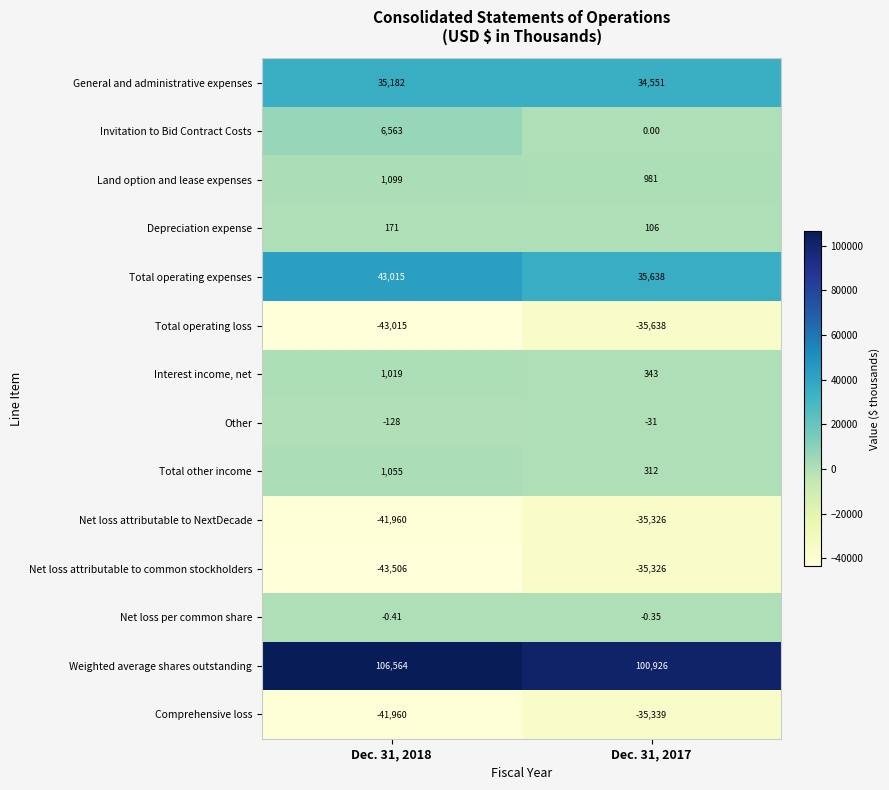

Which series has the largest total across all categories?

Weighted average shares outstanding